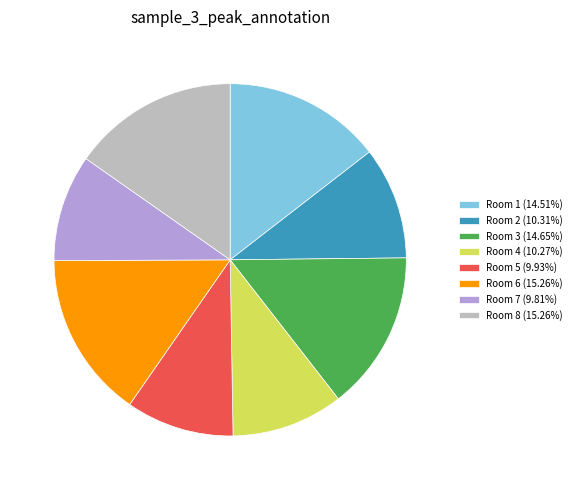

How many segments does this pie chart have?

8